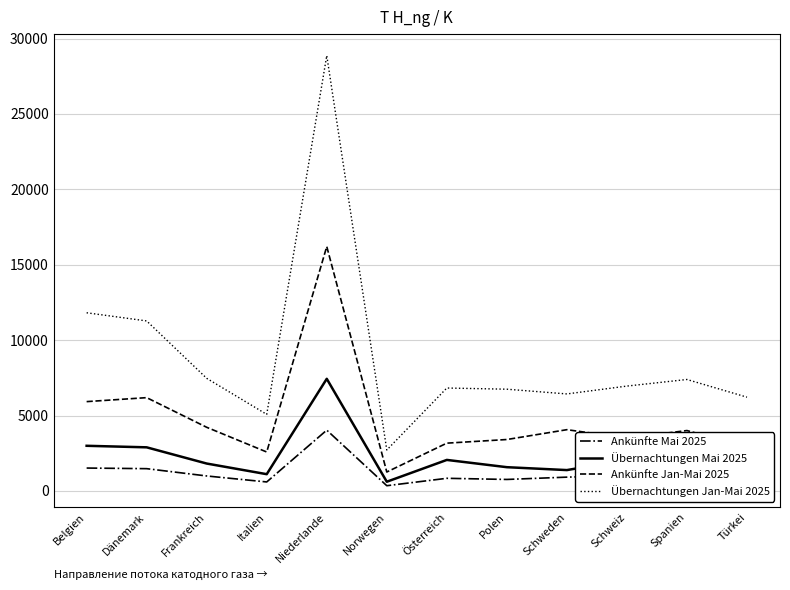

What are all the series names shown in the legend?

Ankünfte Mai 2025, Übernachtungen Mai 2025, Ankünfte Jan-Mai 2025, Übernachtungen Jan-Mai 2025